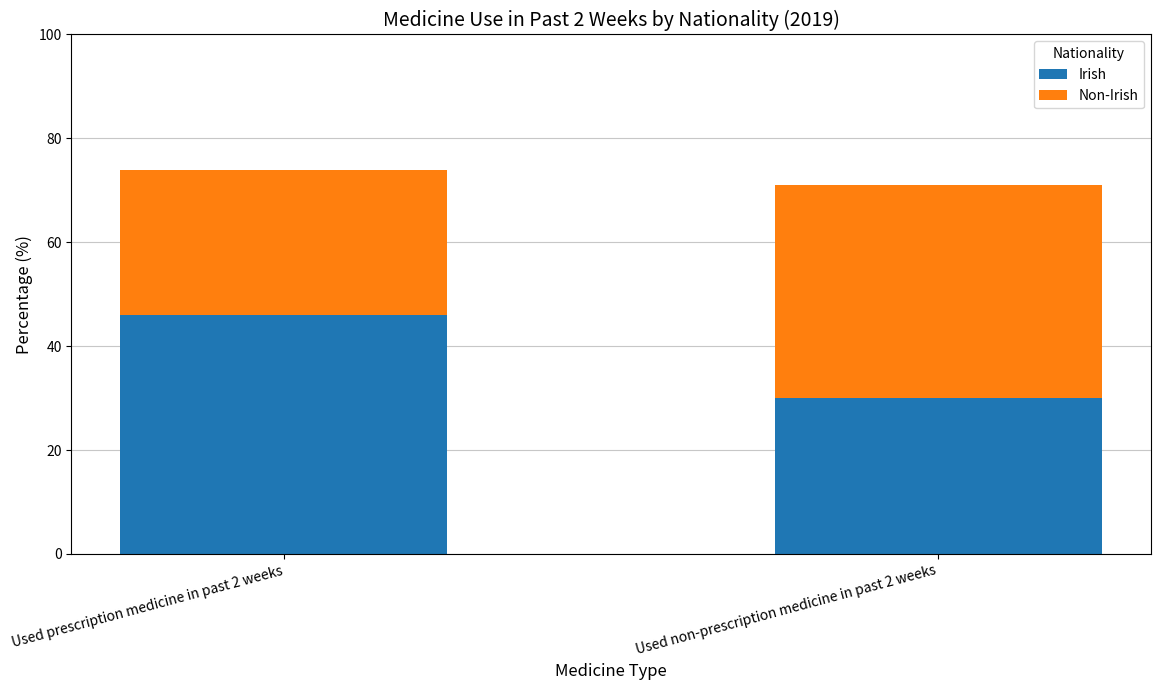

Read the Irish value at Used prescription medicine in past 2 weeks.

46